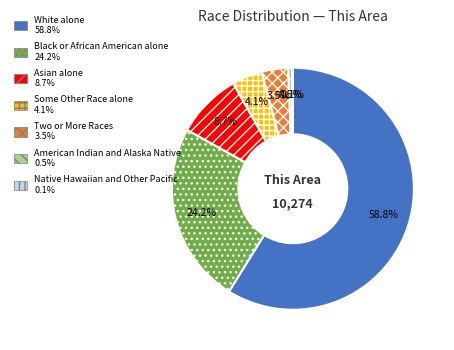

Combined, do White alone and Some Other Race alone account for over 50%?

Yes